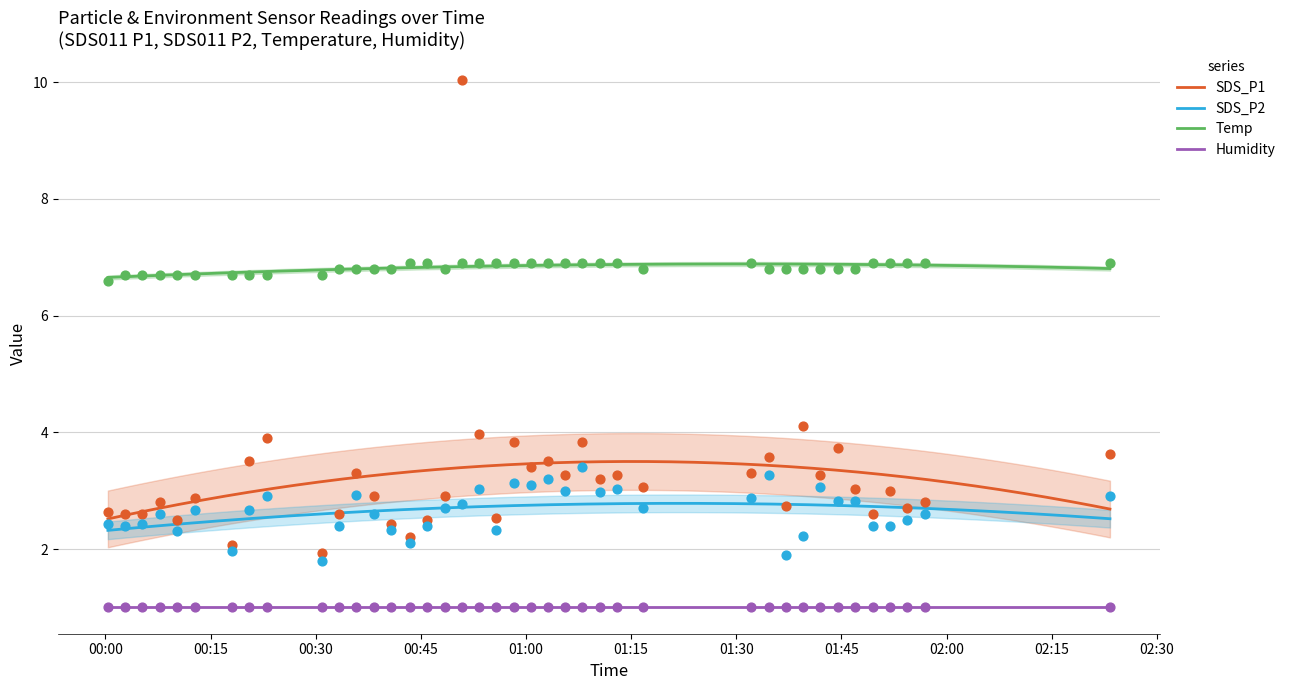

What is the maximum value for SDS_P1?

3.5